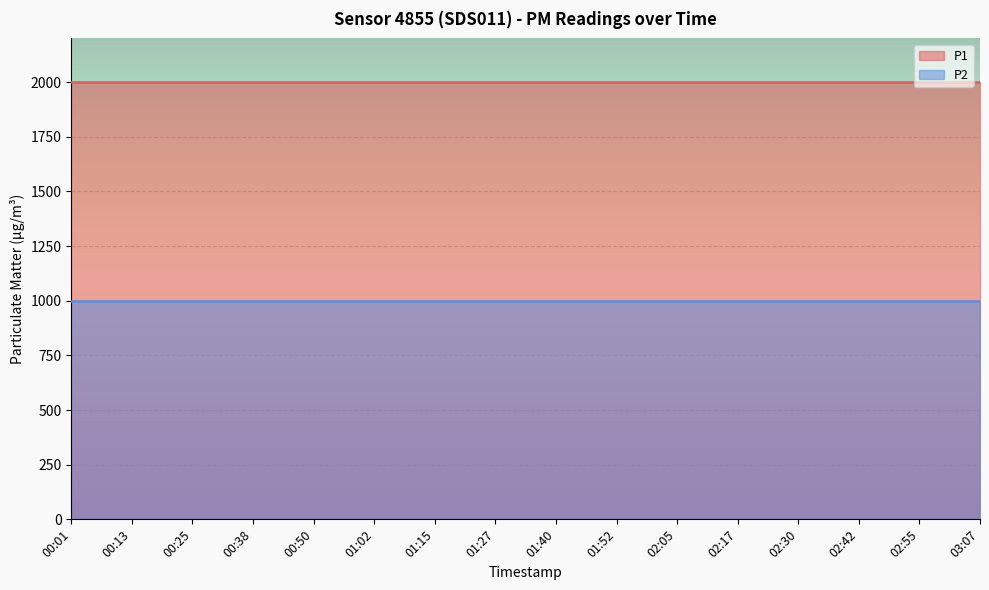

True or false: P2 and P1 cross at least once.

False